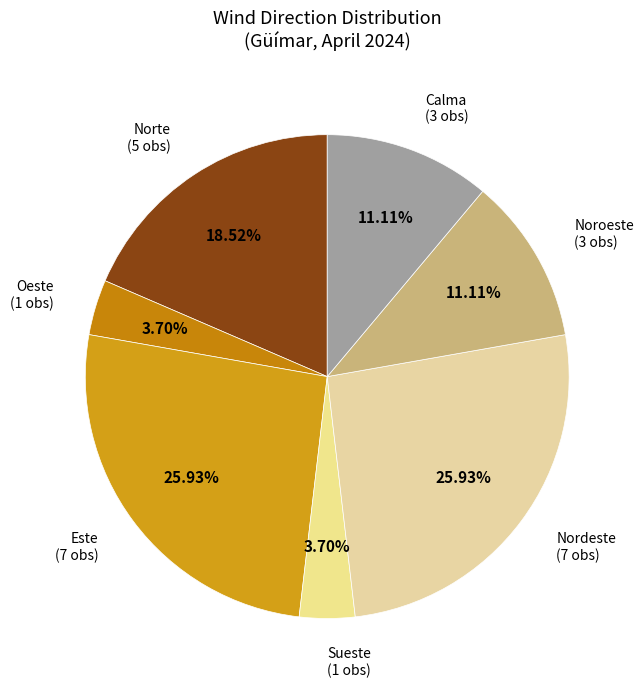

How many slices are in this pie chart?

7